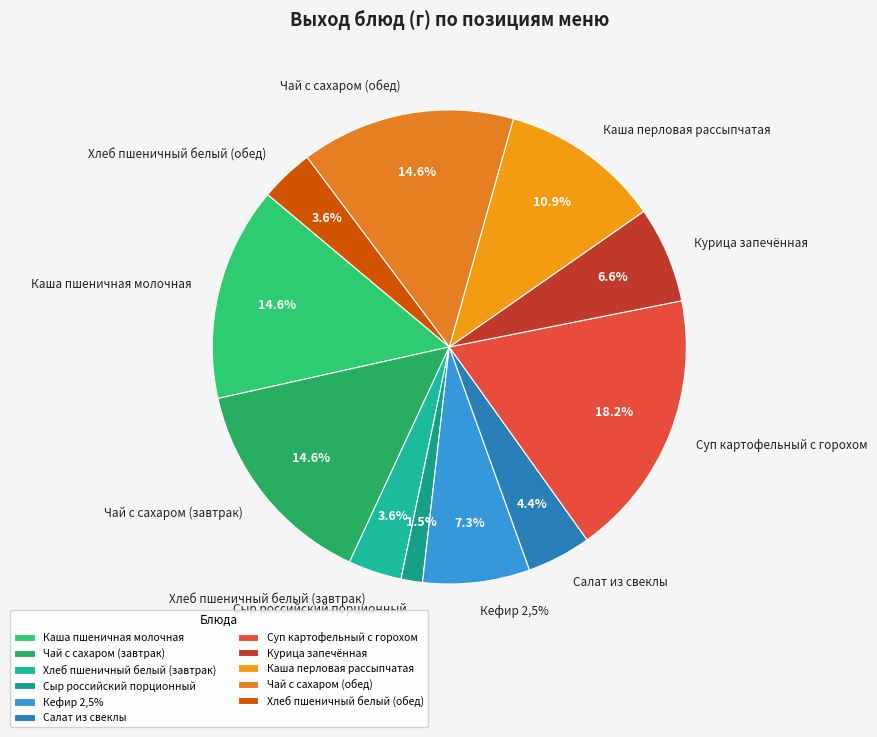

To the nearest percent, what is the difference between the Каша пшеничная молочная and Курица запечённая slice percentages?

8%